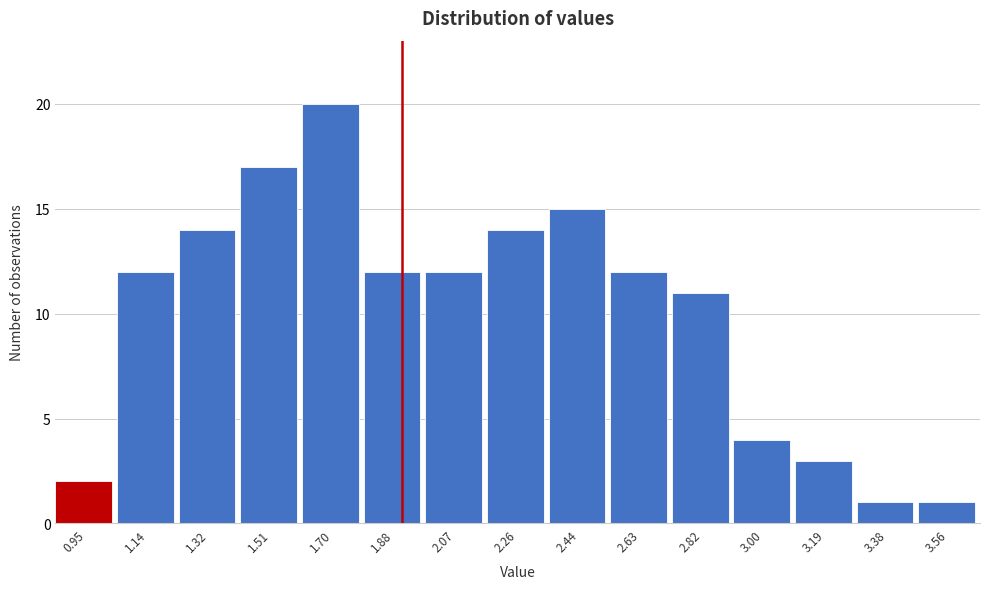

Reading right to left, extract all data points from this chart.

3.56=1	3.38=1	3.19=3	3.00=4	2.82=11	2.63=12	2.44=15	2.26=14	2.07=12	1.88=12	1.70=20	1.51=17	1.32=14	1.14=12	0.95=2